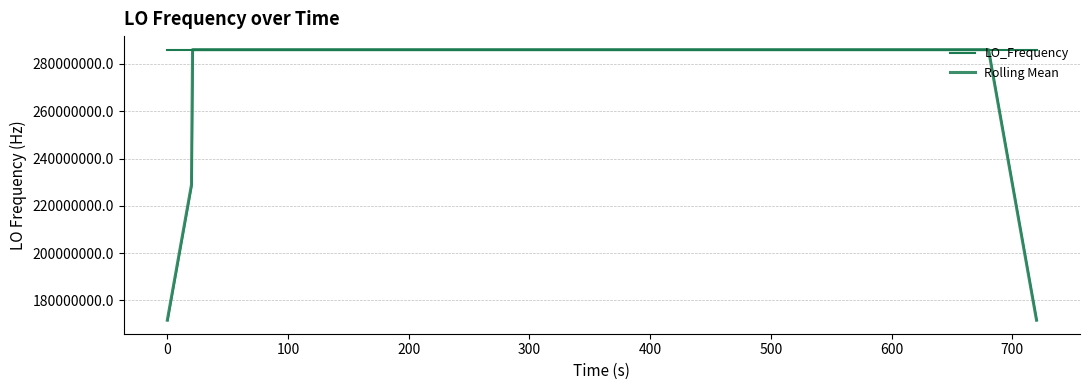

What is the spread (max minus min) of values at 200?

3.7